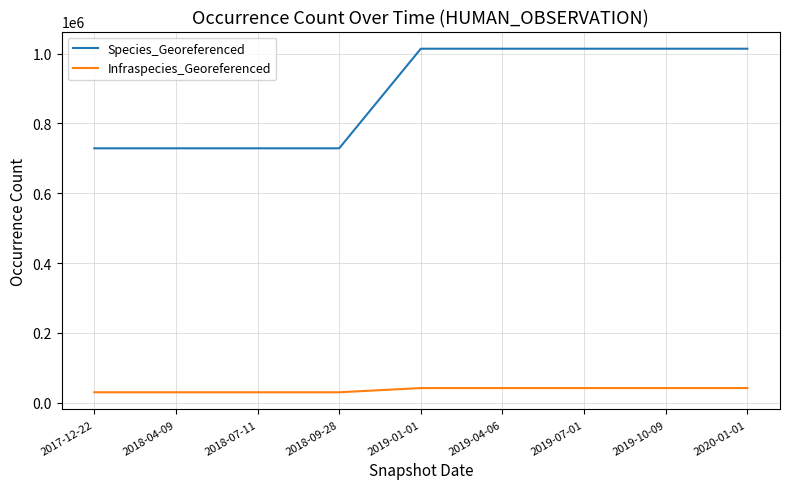

The Infraspecies_Georeferenced series shows 29828 at 2018-07-11. True or false?

True